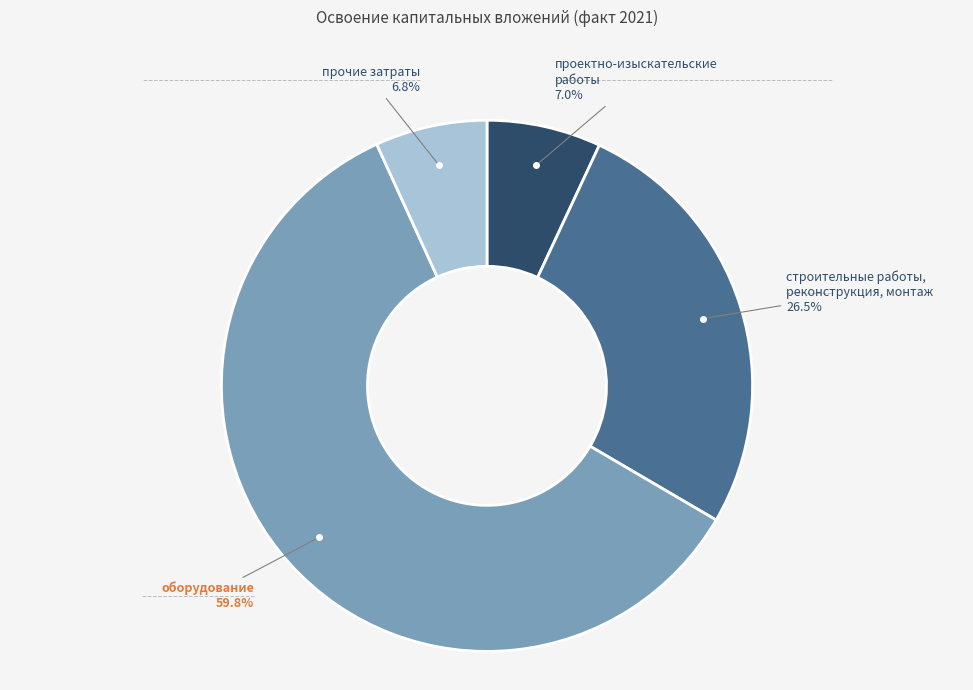

Is there a majority slice in this chart?

Yes